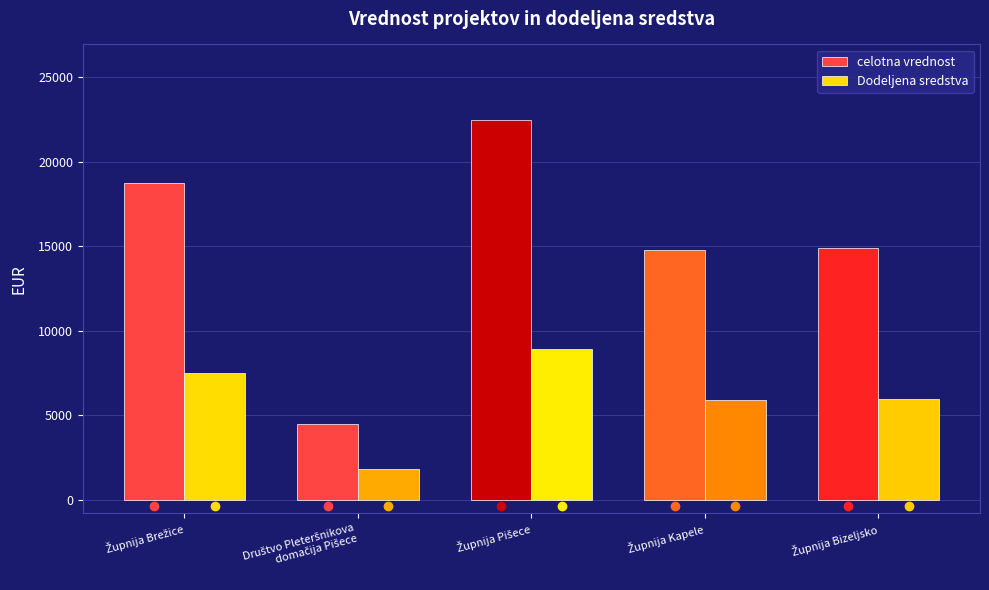

What is the lowest value of the celotna vrednost series?

4495.7